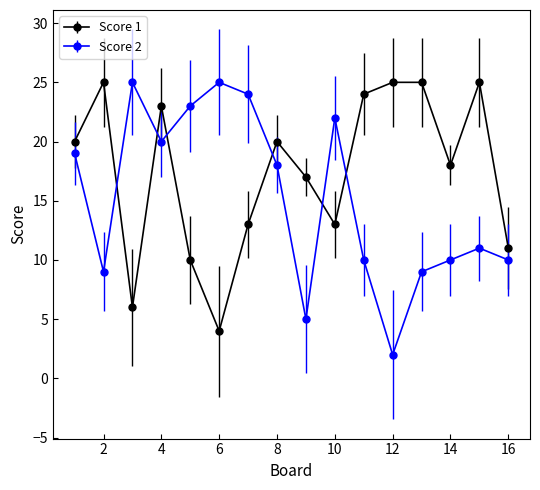

What are all the series names shown in the legend?

Score 1, Score 2